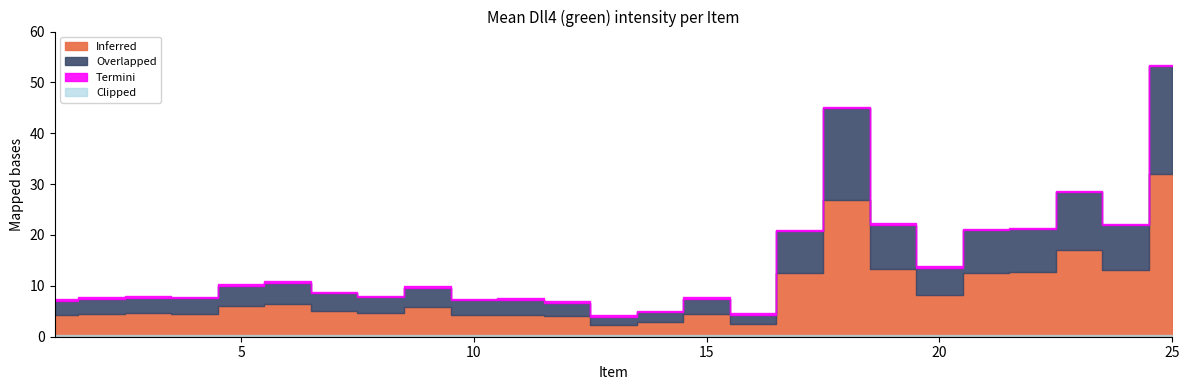

Where is the first local minimum?

4